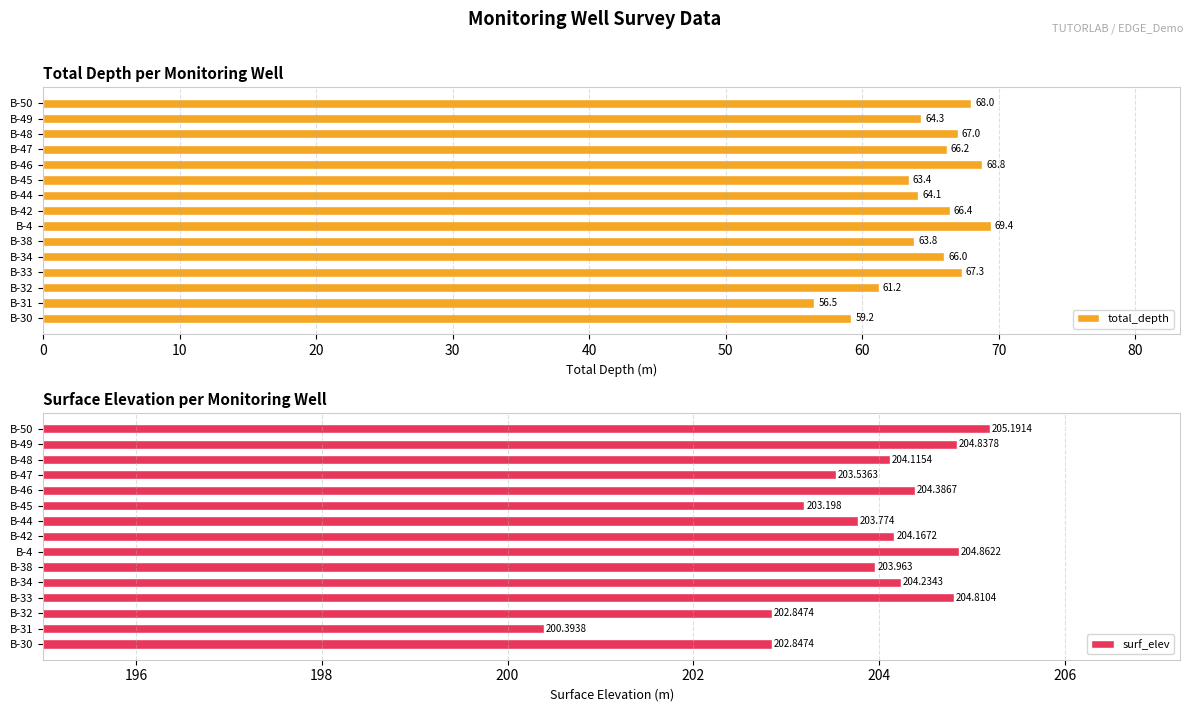

True or false: surf_elev has a value of 200.4 at B-31.

True